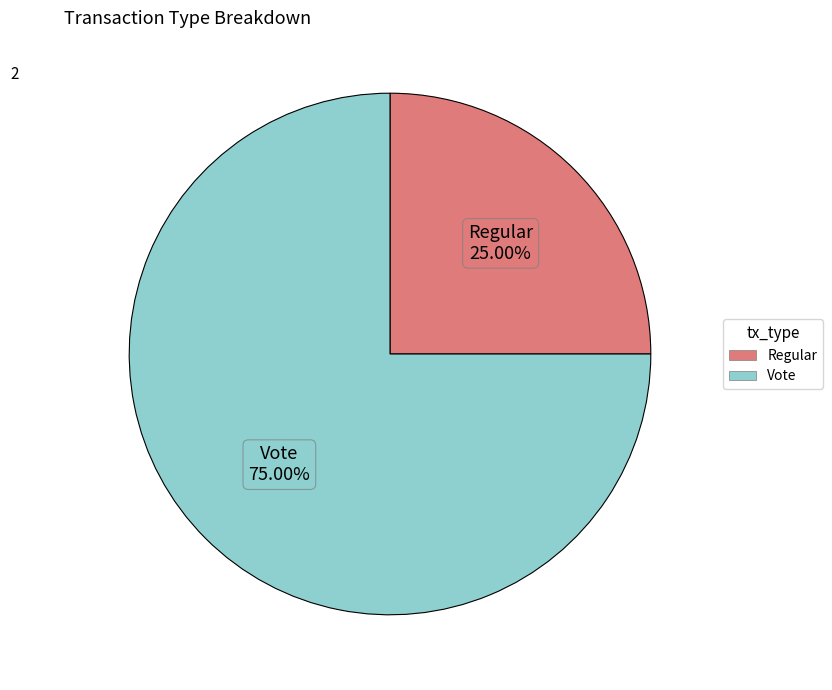

To the nearest percent, what is the difference between the largest and smallest slice percentages?

50%